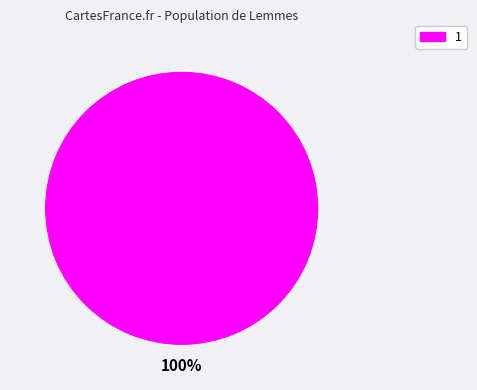

Does any single category account for the majority?

Yes